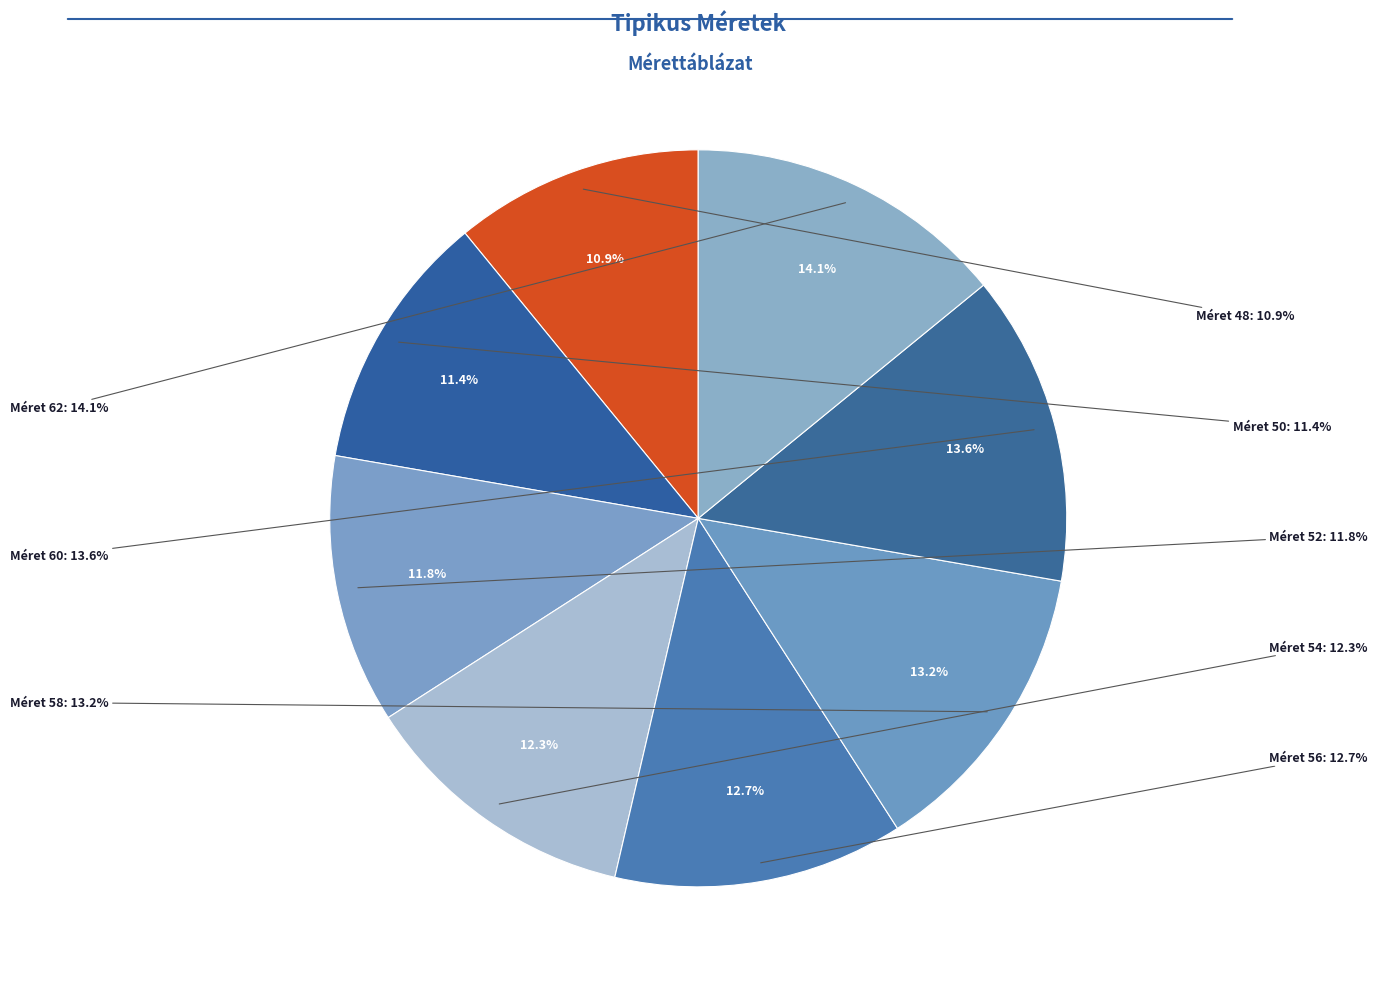

What percentage do 54 and 62 together represent?

26.4%